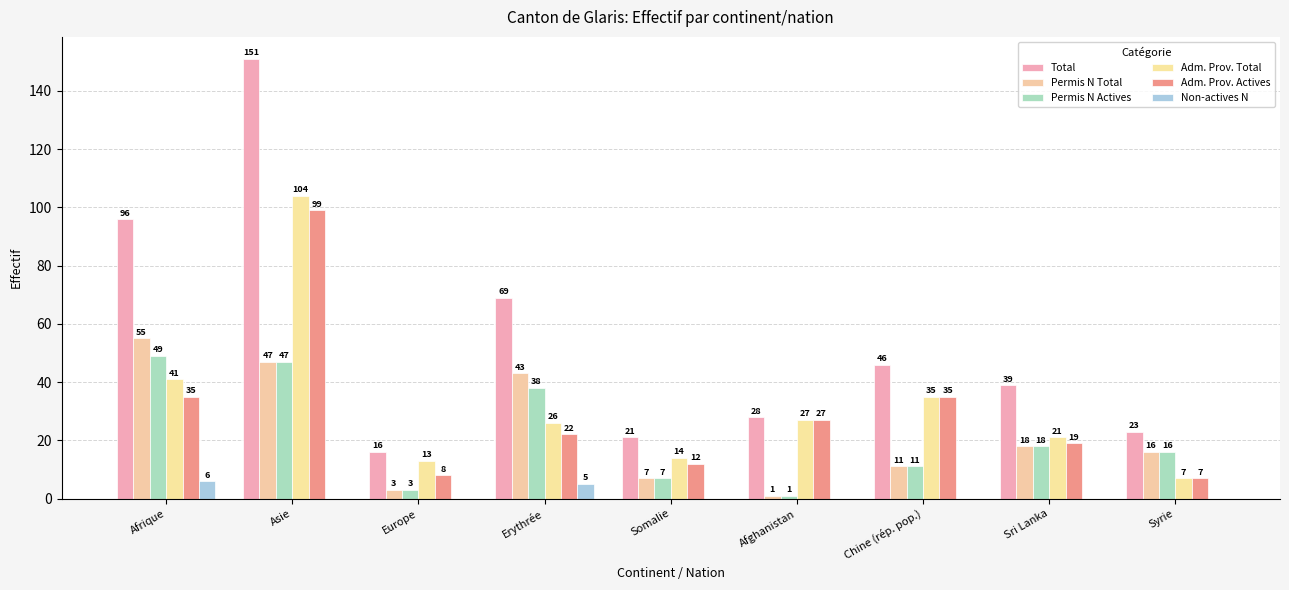

What position from the right is Asie?

8